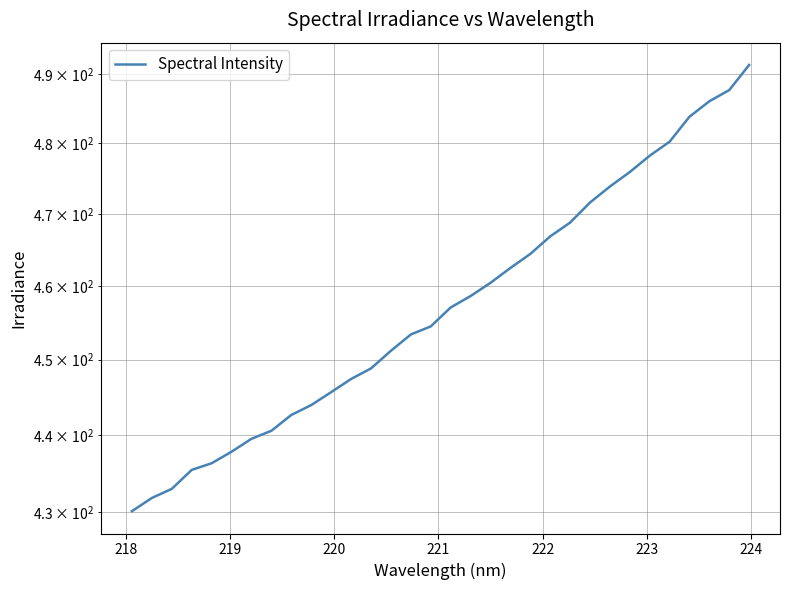

Does the chart display data point markers on the line(s)?

No